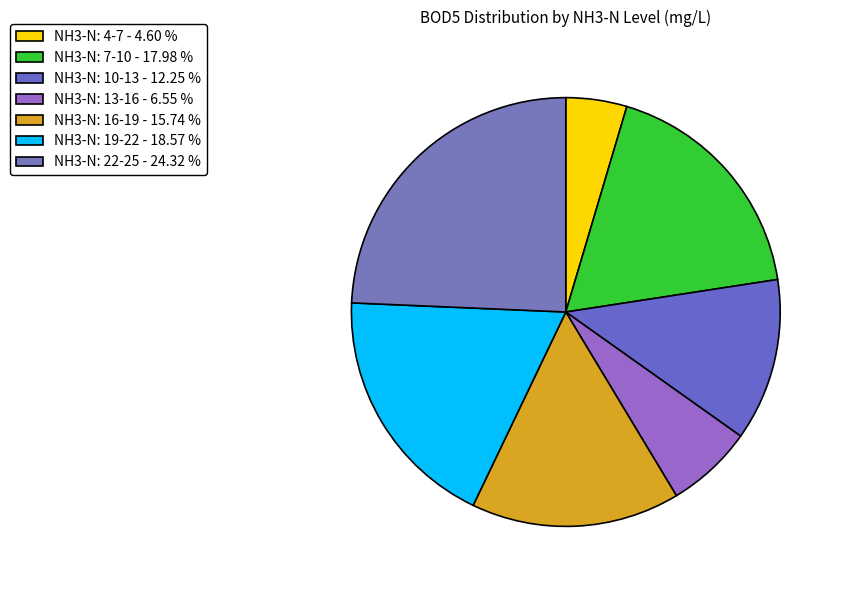

Count the number of slices in the pie.

7